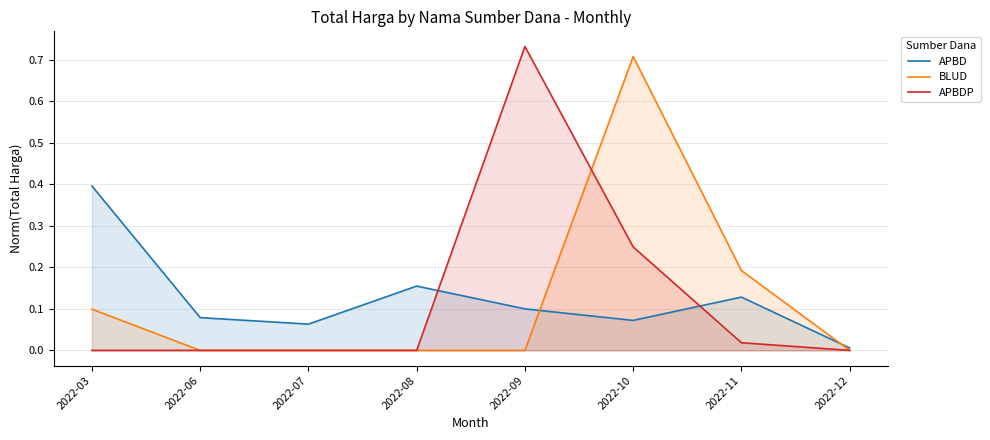

Rank the series by their maximum value, from highest to lowest.

APBDP, BLUD, APBD